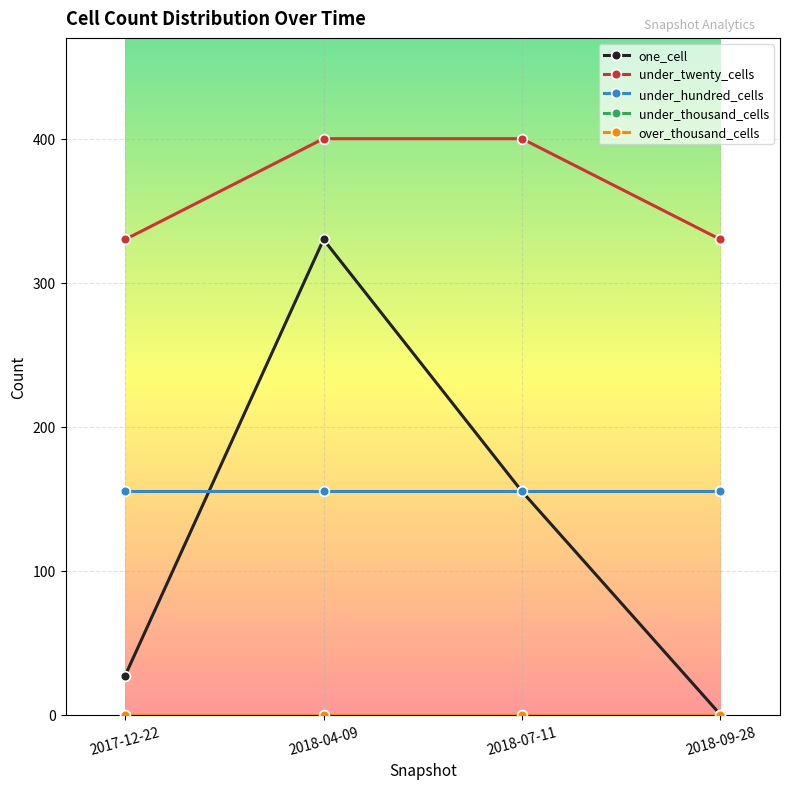

Is this an area chart (filled region under the line)?

No